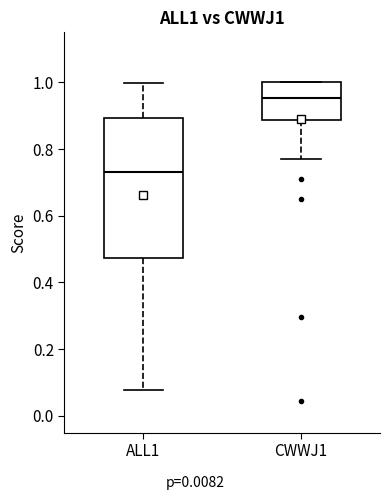

Reading left to right, transcribe this box plot: for each box, give where its median line is, the range the box spans, and where its two whiskers end, as read against the y-axis. The values are not printed on the chart, so give them approximately, as read against the axis.

ALL1: median 0.74, box 0.48 to 0.90, whiskers 0.08 to 1.00
CWWJ1: median 0.96, box 0.88 to 1.00, whiskers 0.76 to 1.00